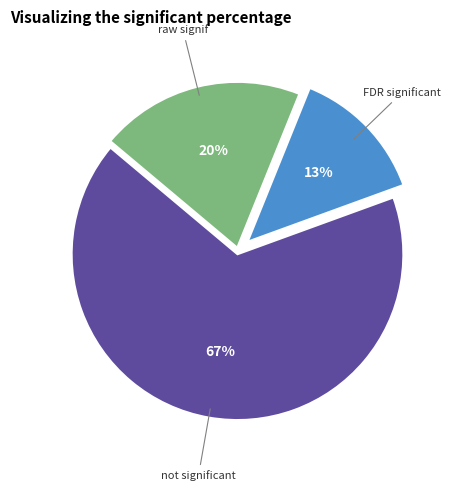

To the nearest percent, what is the average slice percentage?

33%